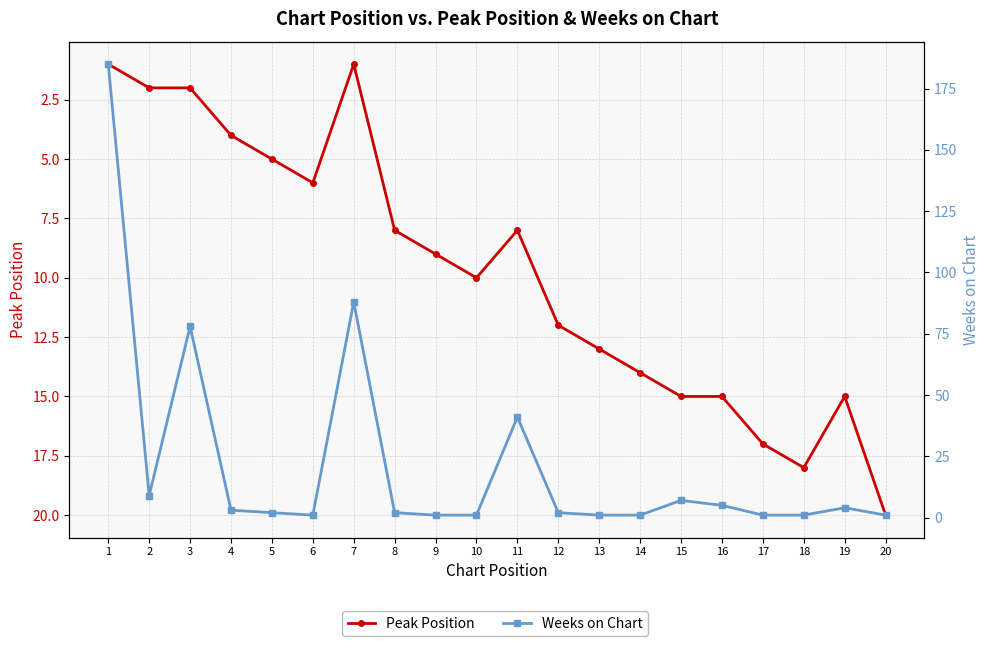

What is the highest value of the Weeks on Chart series?

185